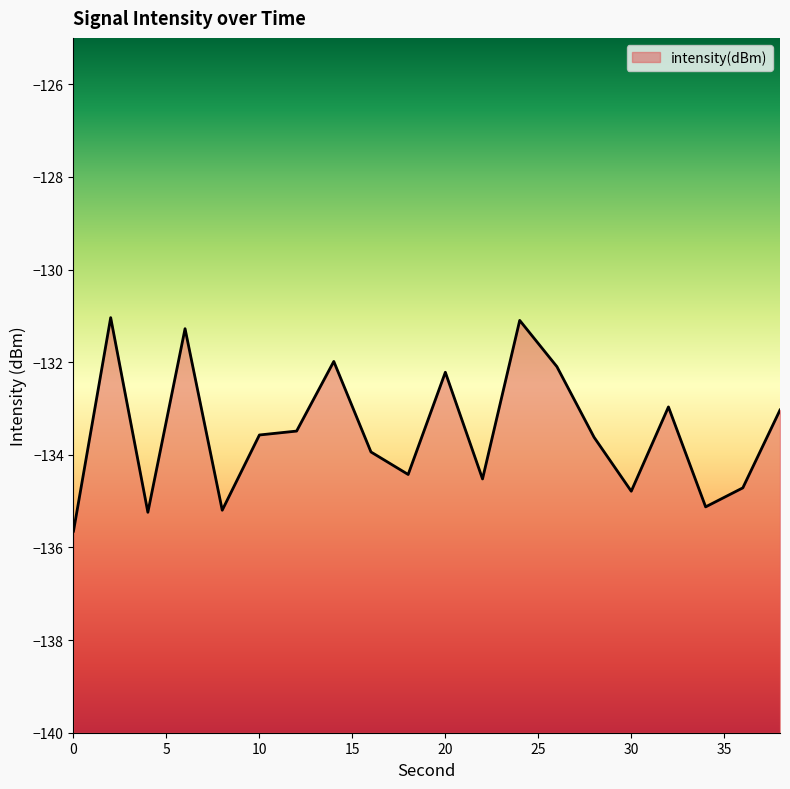

At which label is the value closest to -133?

32